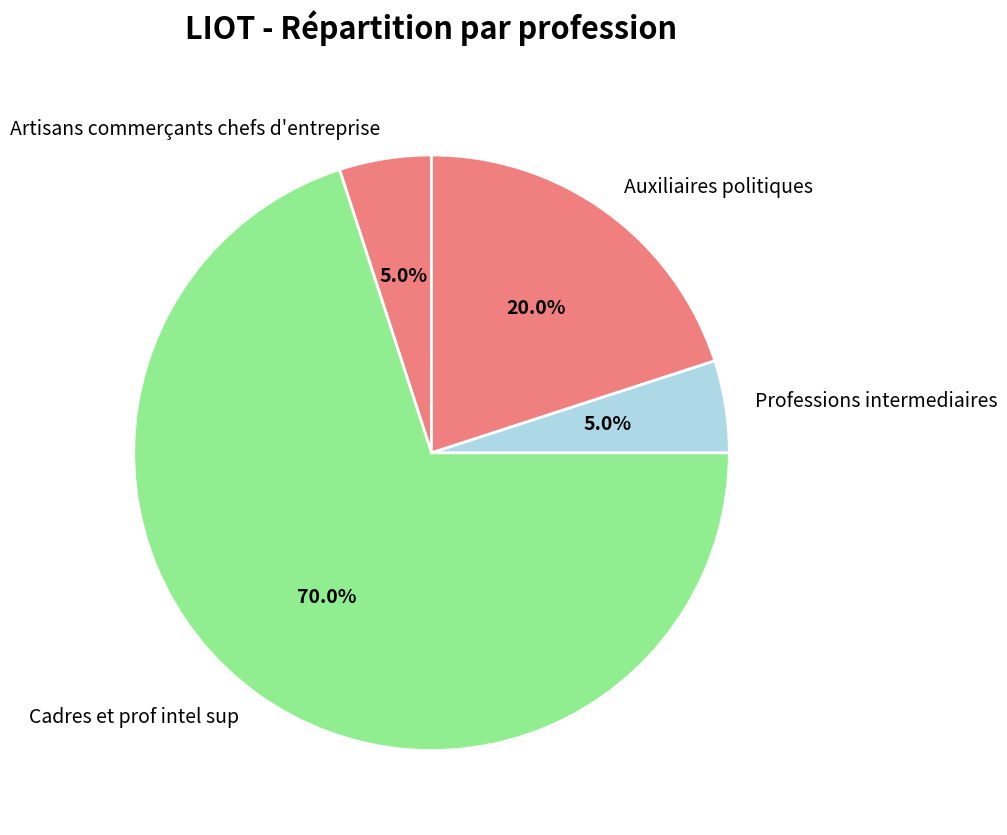

Combined, what portion of the pie is Auxiliaires politiques and Professions intermediaires?

25.0%